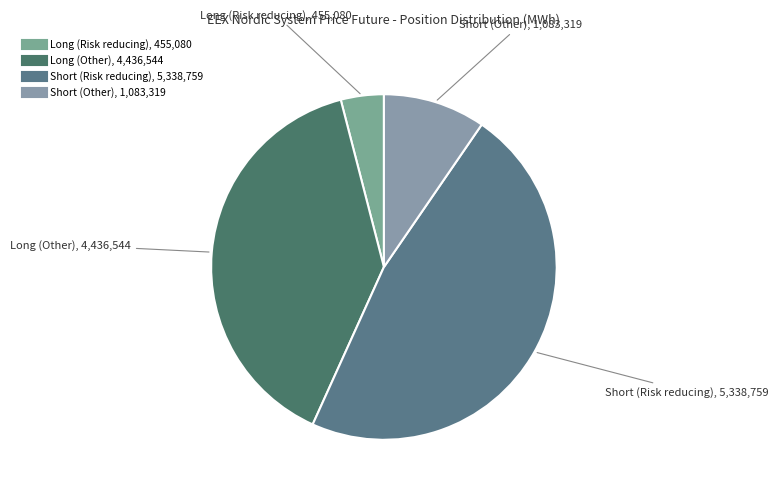

Is the sum of Short (Other) and Long (Risk reducing) greater than half?

No